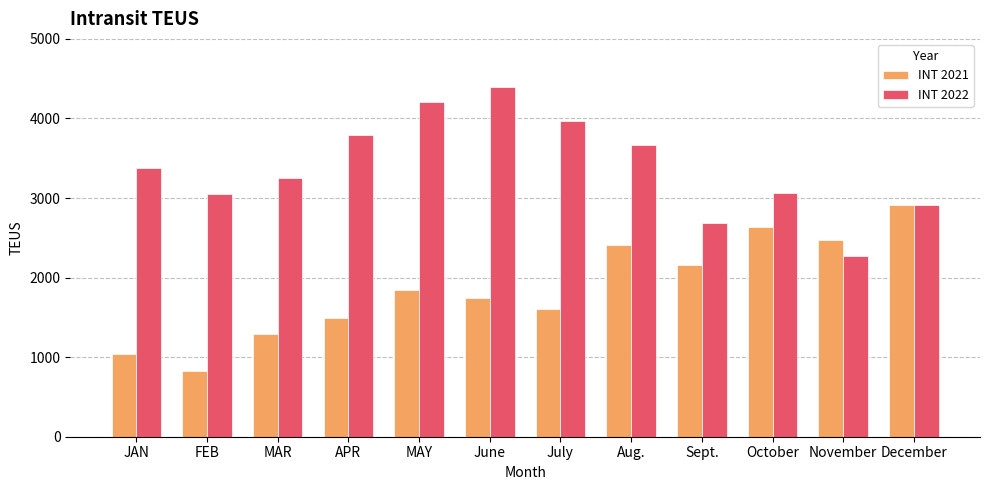

The value of INT 2021 at APR is 1495.0. True or false?

True